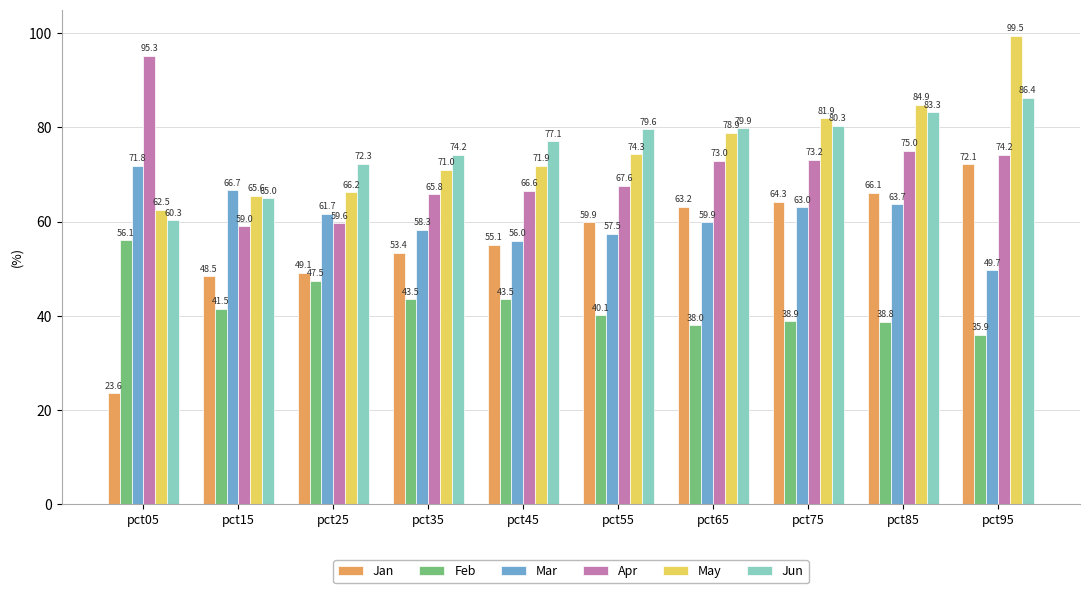

What is the value of the Jun bar at the 5th from the left?

77.1